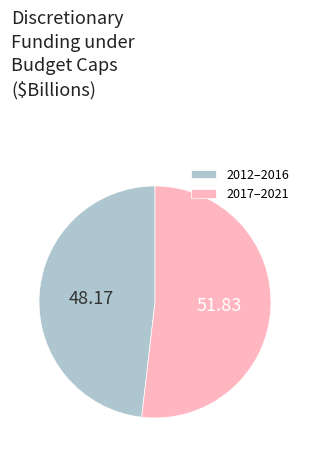

Do 2012–2016 and 2017–2021 together represent more than half of the pie?

Yes